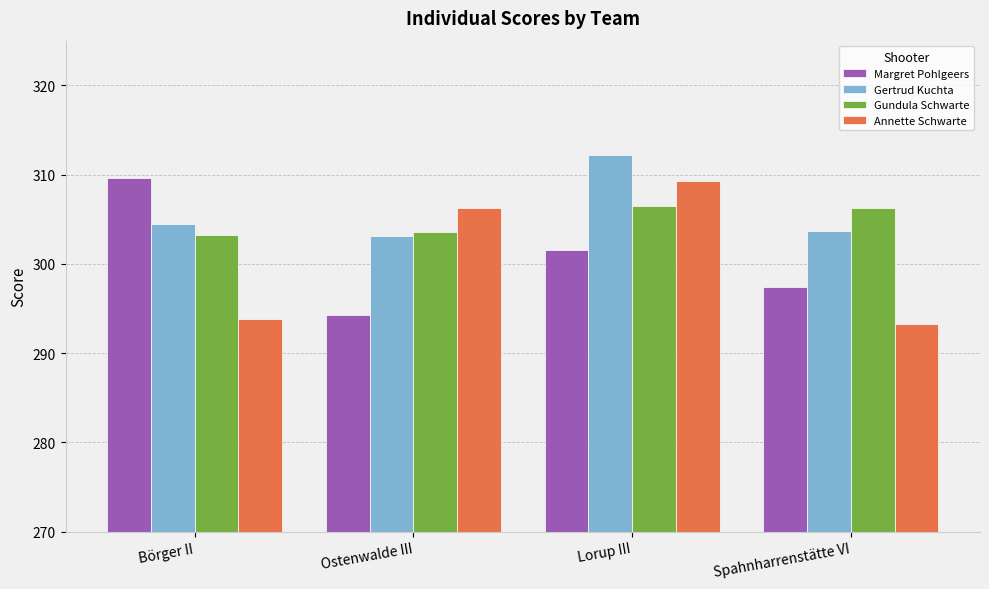

Reading left to right, what are all the values shown in this chart?

Margret Pohlgeers: 309.6	294.3	301.5	297.4
Gertrud Kuchta: 304.5	303.1	312.2	303.7
Gundula Schwarte: 303.2	303.6	306.5	306.2
Annette Schwarte: 293.8	306.3	309.3	293.3